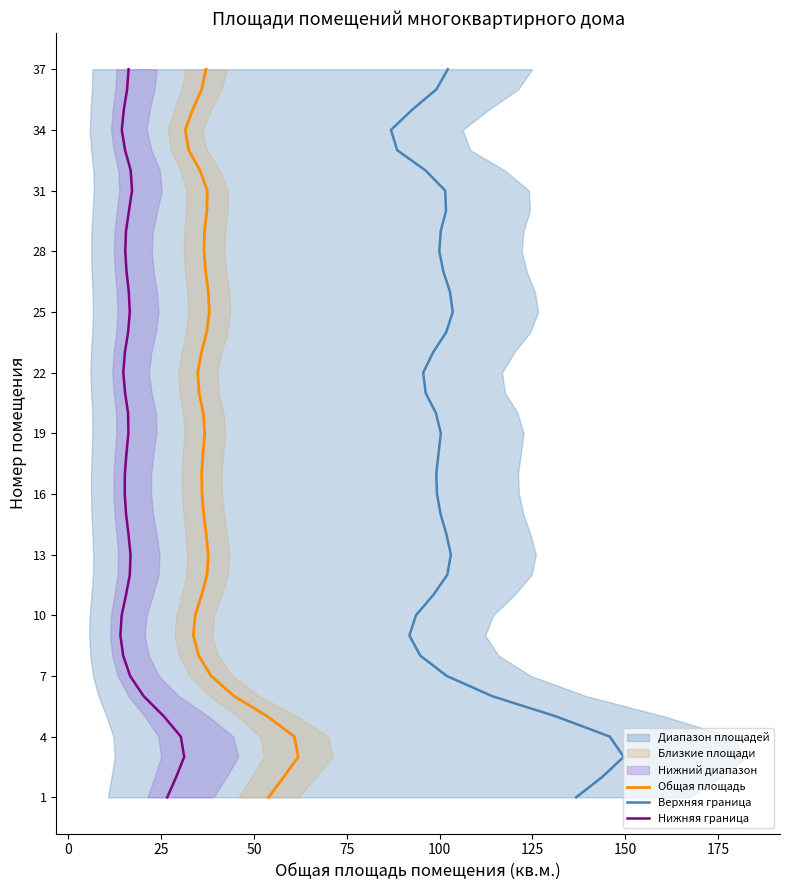

How many data points does each series have?

37